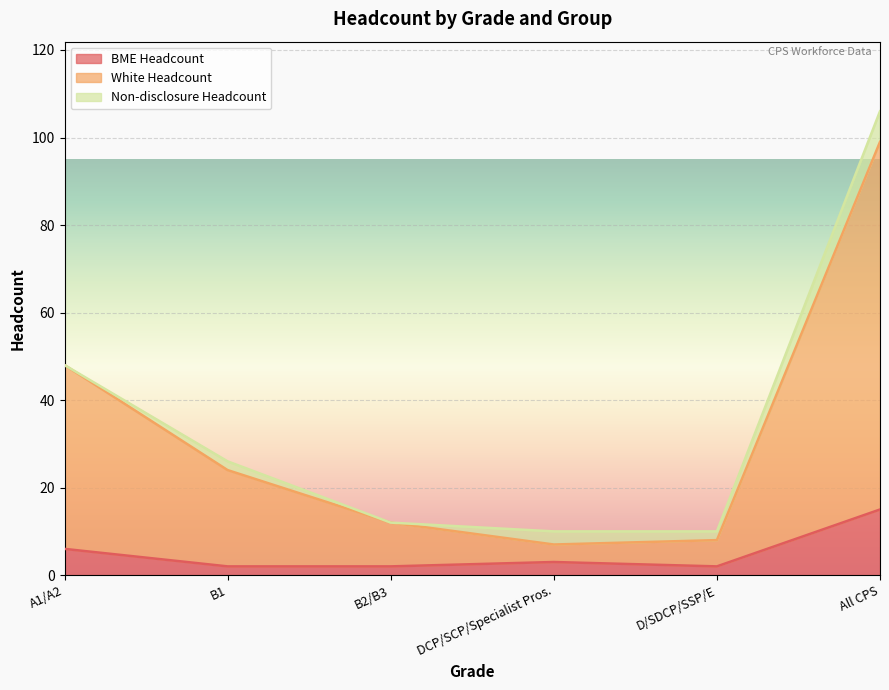

True or false: BME Headcount and White Headcount cross at least once.

False